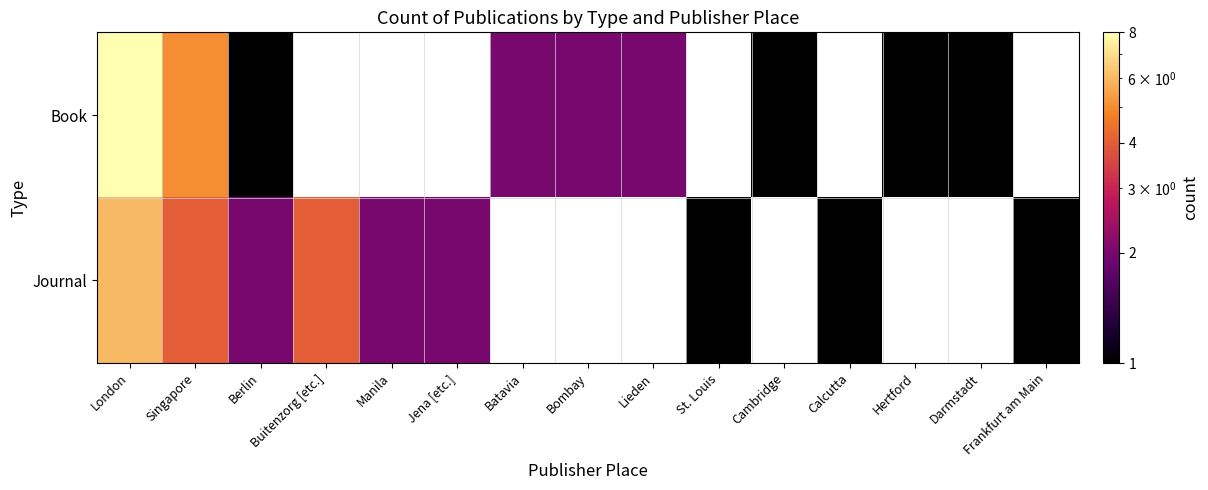

Which label corresponds to the smallest value in the chart?

Berlin